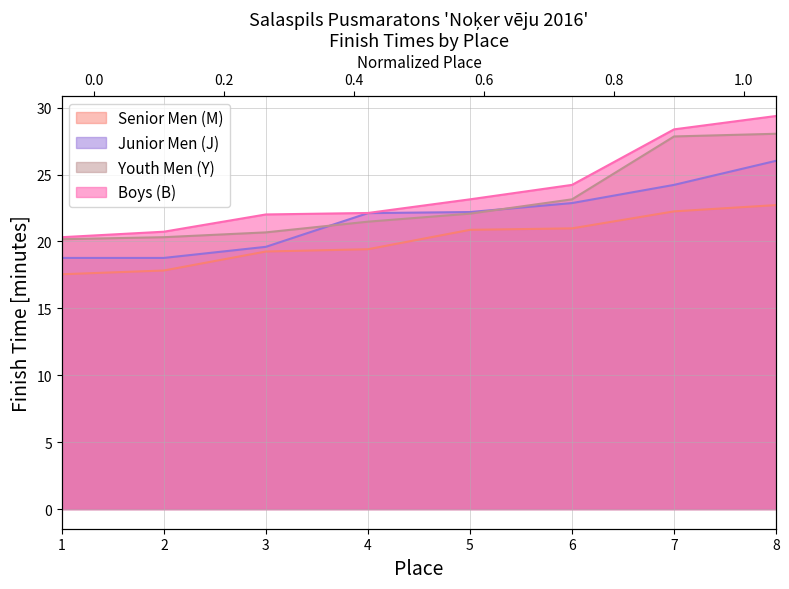

Is it true that Boys (B) equals 22.1 at 4?

True